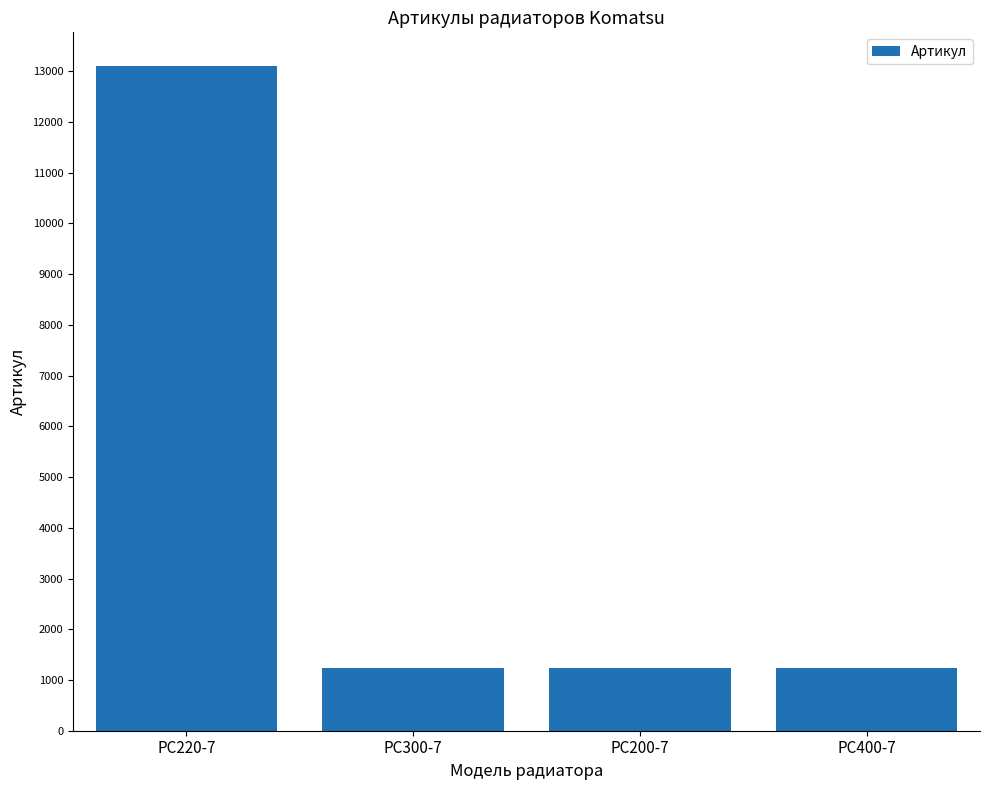

What is the label of the 4th bar from the left?

PC400-7